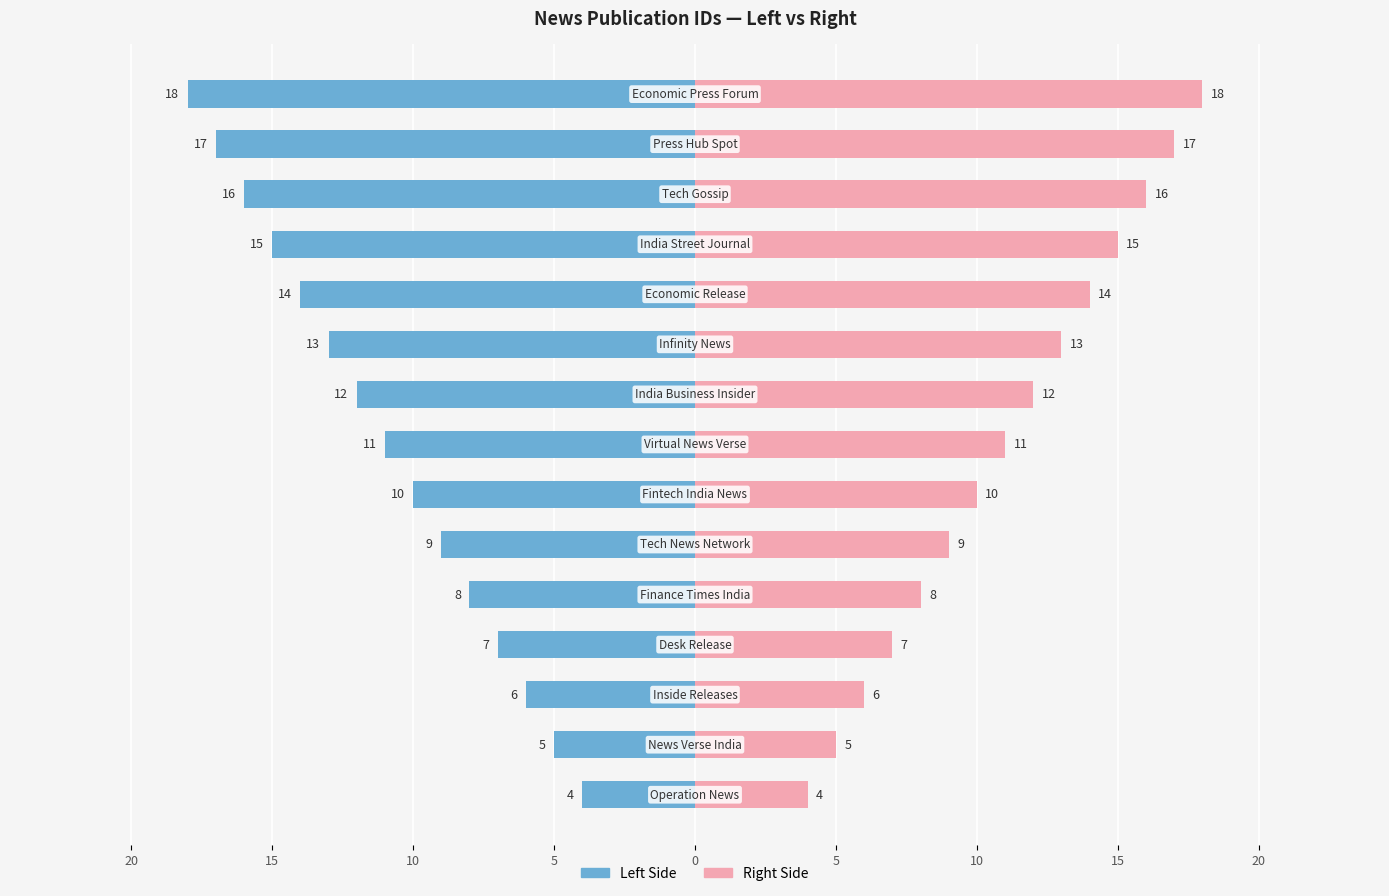

The value of Right Side at 15 is 19. True or false?

False